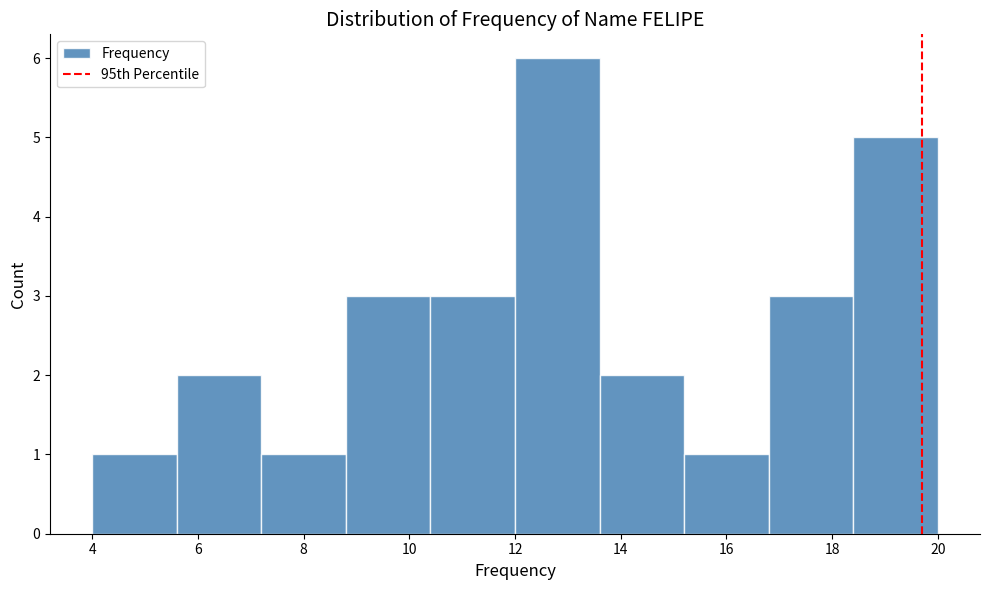

Reading left to right, list every bar in this chart as the range it spans on the x-axis followed by its height. The values are not printed on the chart, so give them approximately, as read against the axis.

4.0 to 5.6: 1
5.6 to 7.2: 2
7.2 to 8.8: 1
8.8 to 10.4: 3
10.4 to 12.0: 3
12.0 to 13.6: 6
13.6 to 15.2: 2
15.2 to 16.8: 1
16.8 to 18.4: 3
18.4 to 20.0: 5